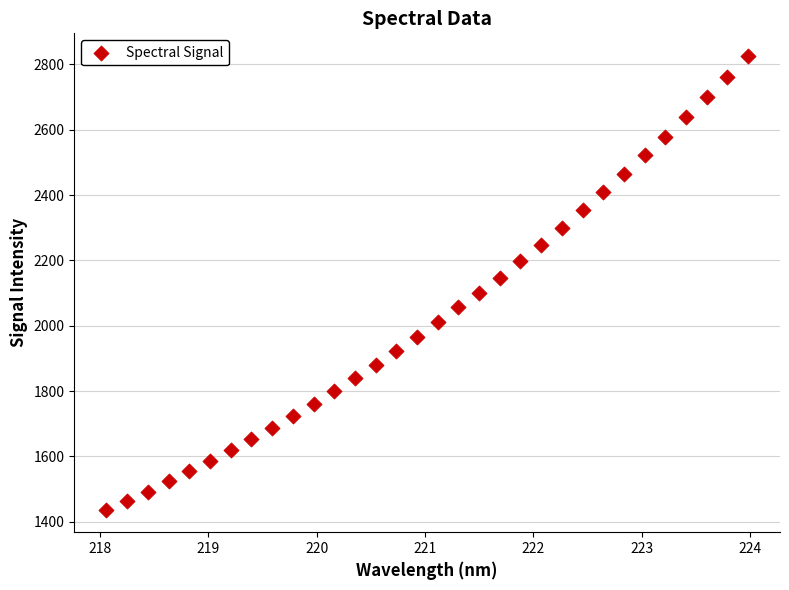

What is the range of Y values (max minus min)?

1388.9